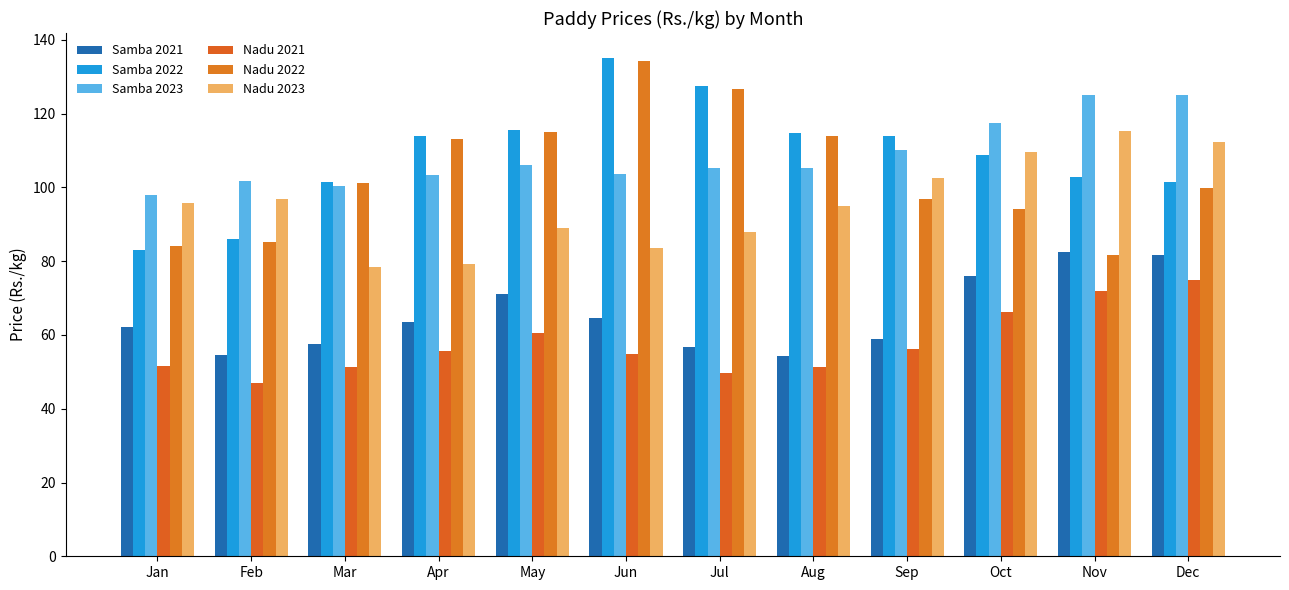

True or false: Nadu 2022 has a value of 134.3 at Jun.

True